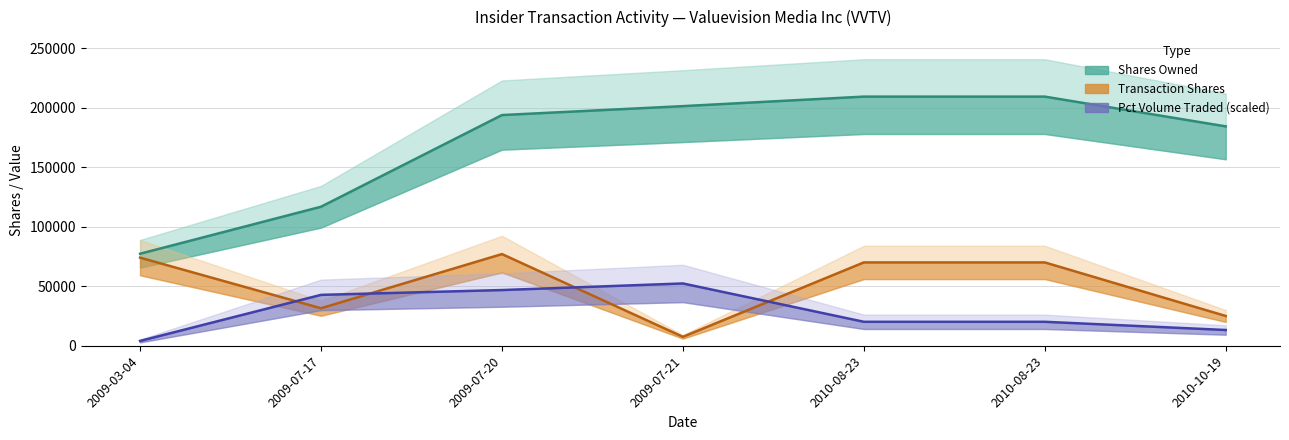

Which series has the widest spread of values?

sharesOwnedFollowingTransaction